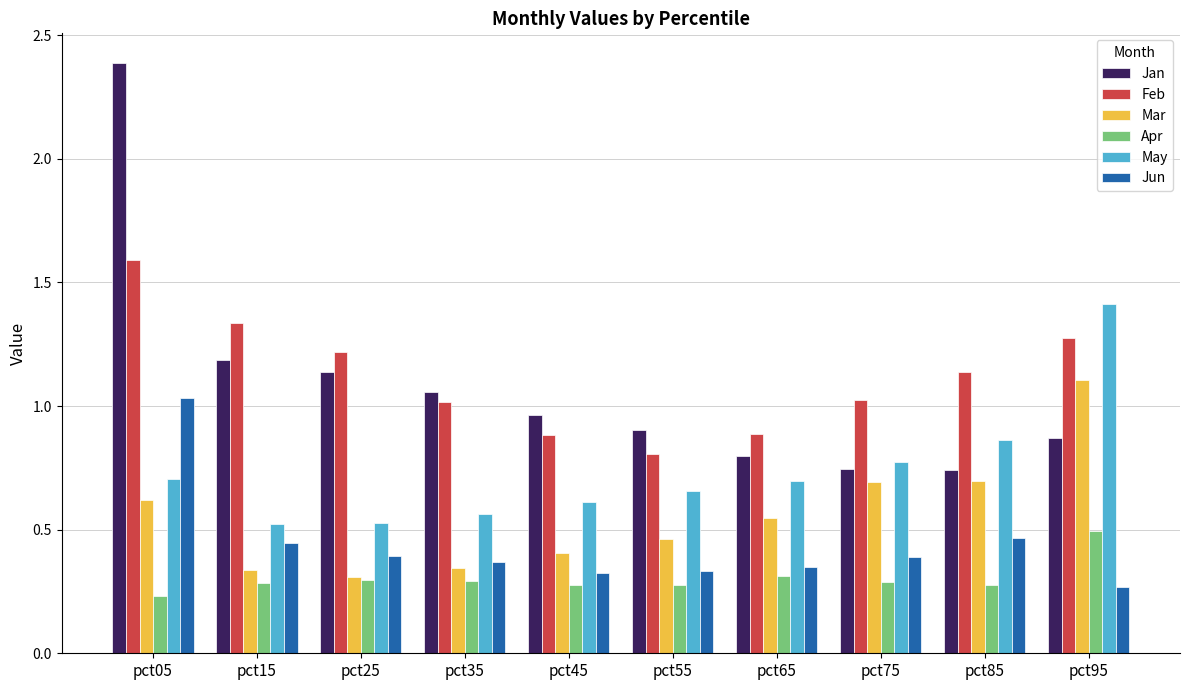

Is the value of Jan at pct05 greater than the value of Mar at pct35?

Yes